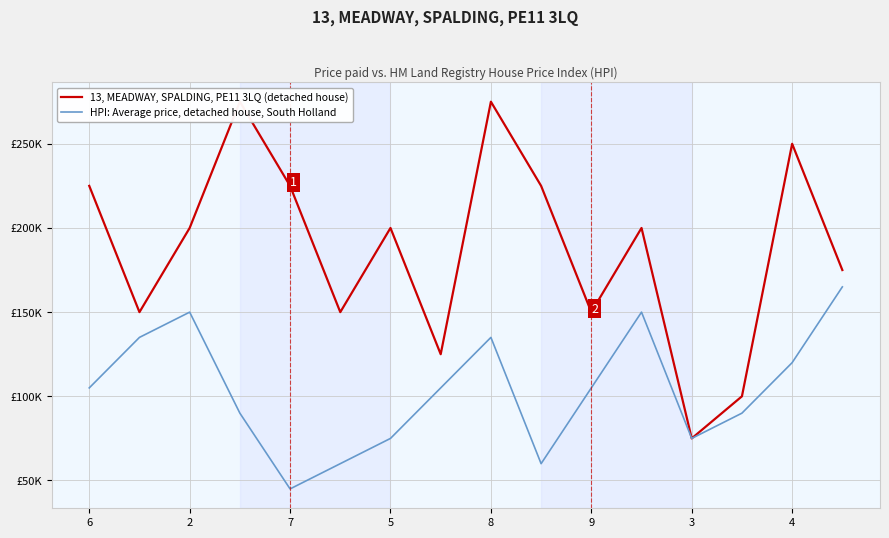

True or false: 13, MEADWAY, SPALDING, PE11 3LQ (detached house) has a value of 211575 at 2.

False